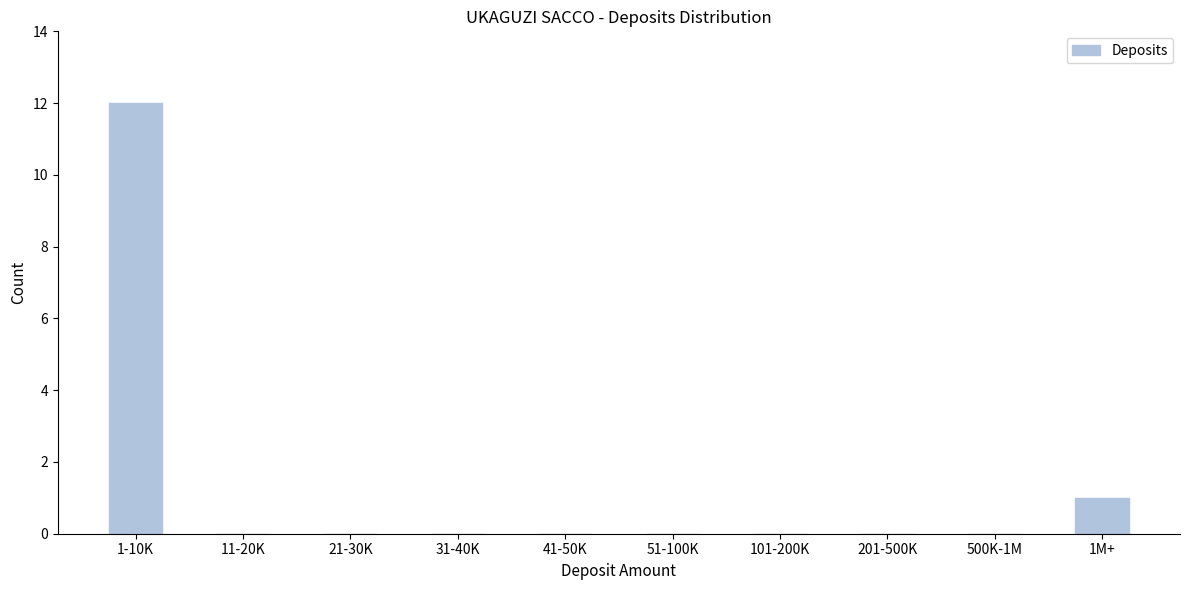

Reading left to right, extract all data points from this chart.

1-10K=12	11-20K=0	21-30K=0	31-40K=0	41-50K=0	51-100K=0	101-200K=0	201-500K=0	500K-1M=0	1M+=1